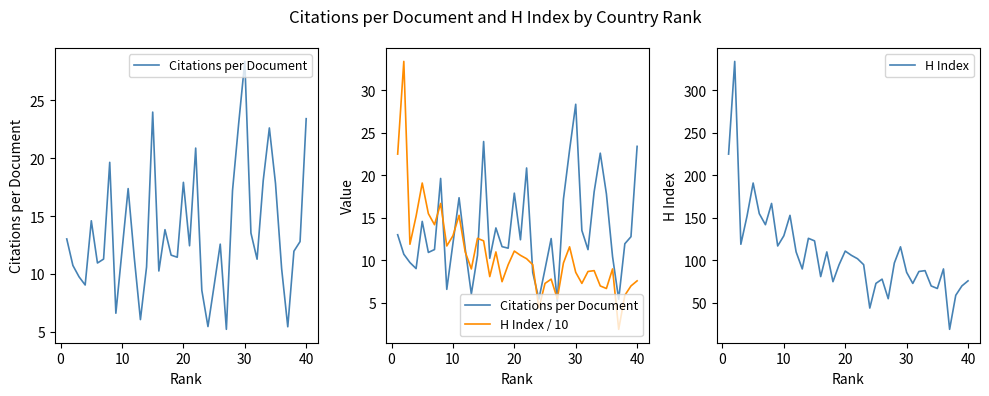

What is the maximum value shown in the chart?

334.0